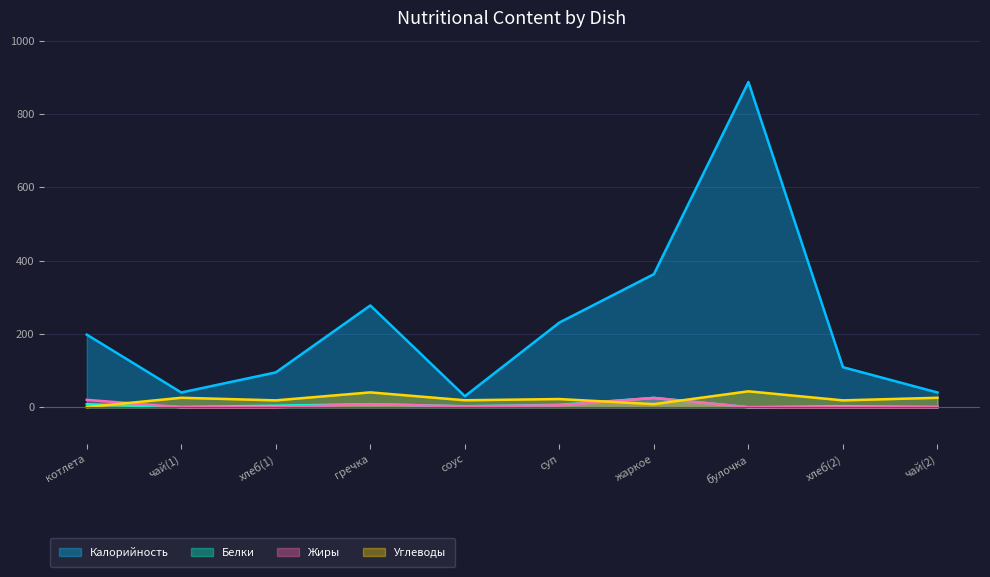

Reading left to right, transcribe all the data shown in this chart.

Калорийность: котлета=198.0	чай(1)=40.2	хлеб(1)=95.0	гречка=277.6	соус=30.0	суп=230.9	жаркое=363.0	булочка=887.0	хлеб(2)=109.2	чай(2)=40.2
Белки: котлета=8.0	чай(1)=0.8	хлеб(1)=4.2	гречка=8.4	соус=2.7	суп=6.5	жаркое=25.4	булочка=0.1	хлеб(2)=2.8	чай(2)=0.8
Жиры: котлета=20.1	чай(1)=0.0	хлеб(1)=0.0	гречка=8.4	соус=2.3	суп=5.4	жаркое=25.4	булочка=0.0	хлеб(2)=0.0	чай(2)=0.0
Углеводы: котлета=0.4	чай(1)=25.8	хлеб(1)=18.7	гречка=40.5	соус=19.0	суп=22.3	жаркое=8.4	булочка=43.4	хлеб(2)=18.7	чай(2)=25.8